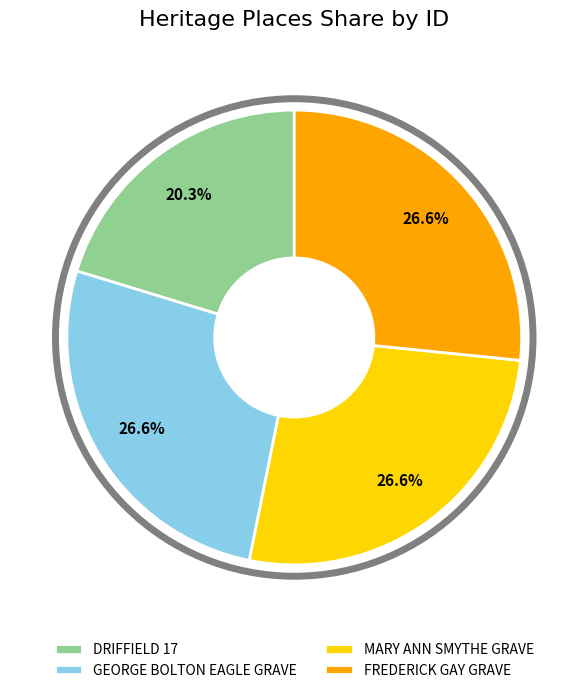

How many segments does this pie chart have?

4